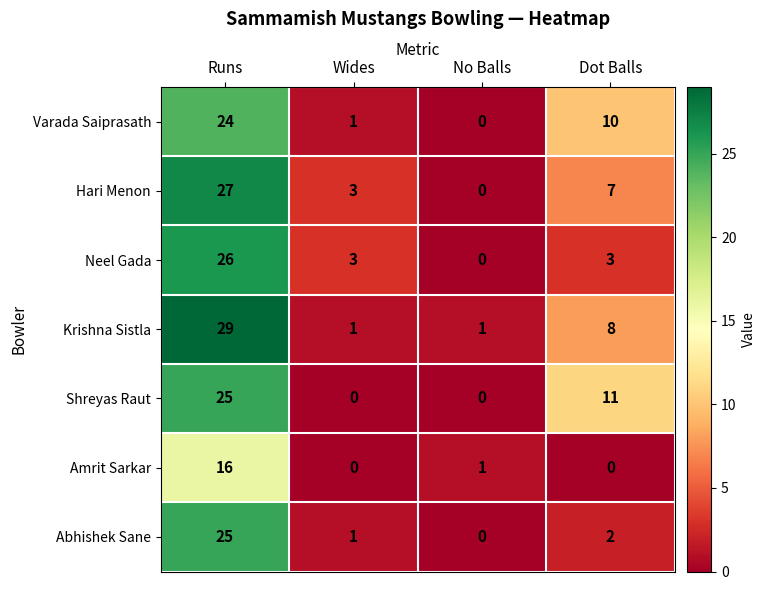

The value of Shreyas Raut at Dot Balls is 20. True or false?

False